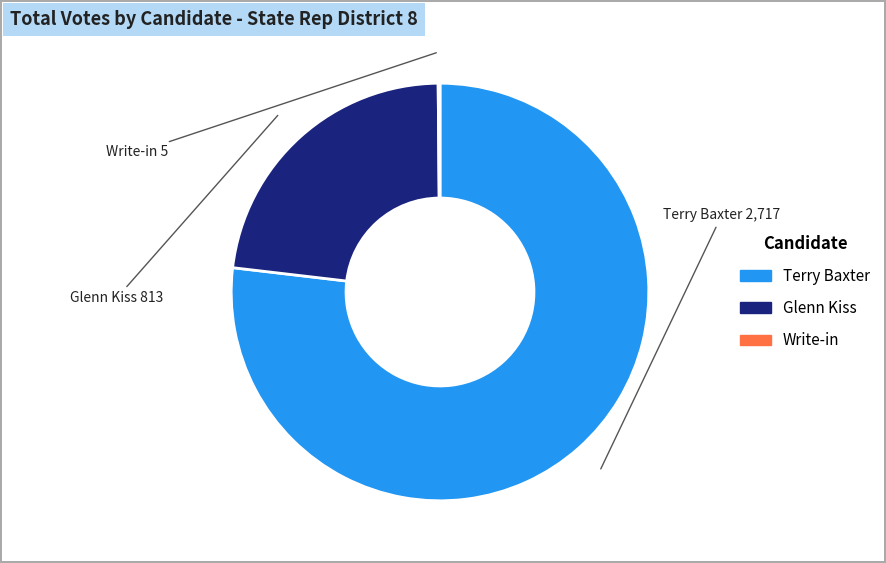

Is there a majority slice in this chart?

Yes